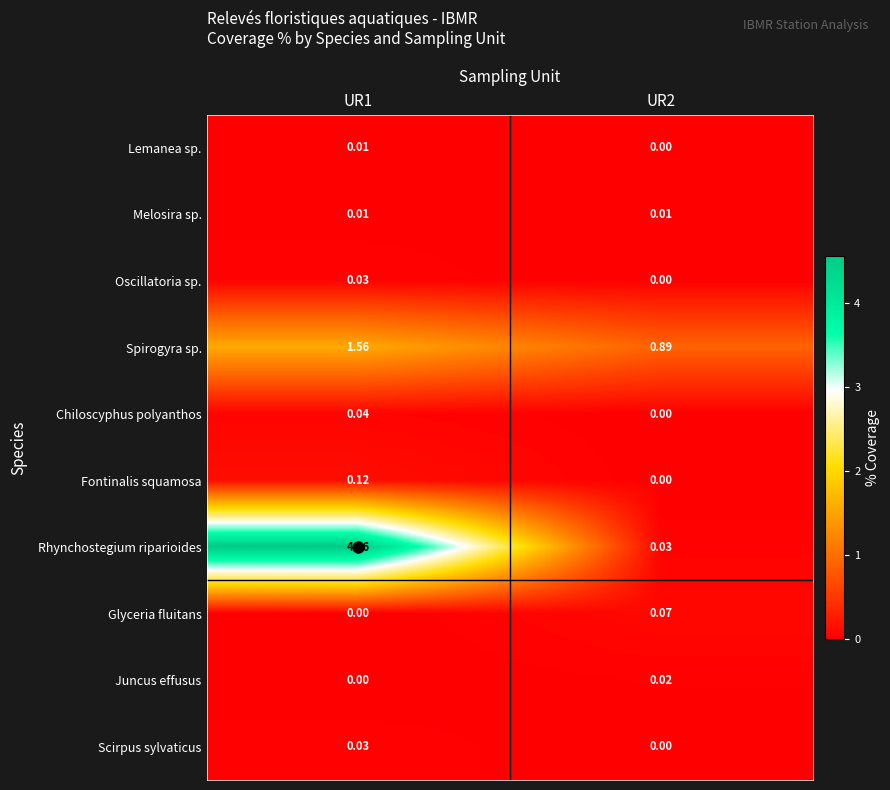

How many data points does each series have?

2